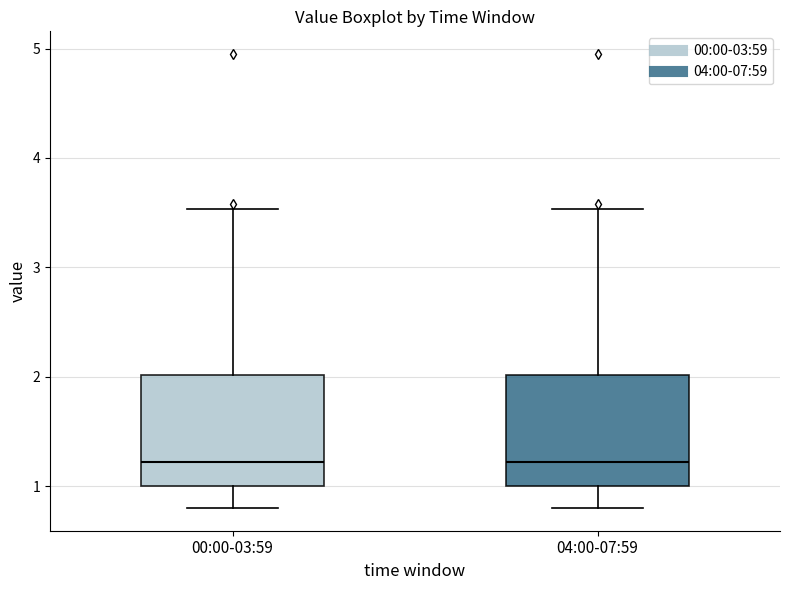

Where is the upper edge of the box for 04:00-07:59 on the y-axis? The values are not printed on the chart, so give them approximately, as read against the axis.

2.0